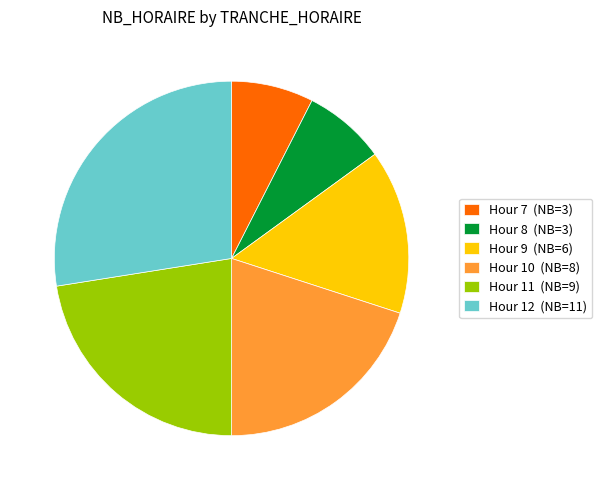

Do Hour 8 (NB=3) and Hour 10 (NB=8) together represent more than half of the pie?

No